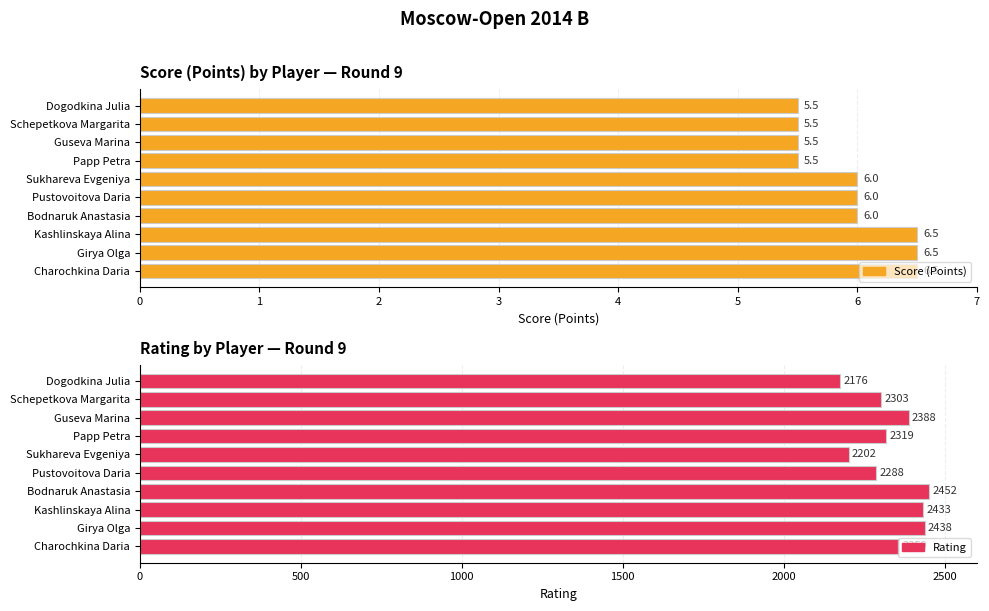

At how many categories does at least one series exceed 2039?

10